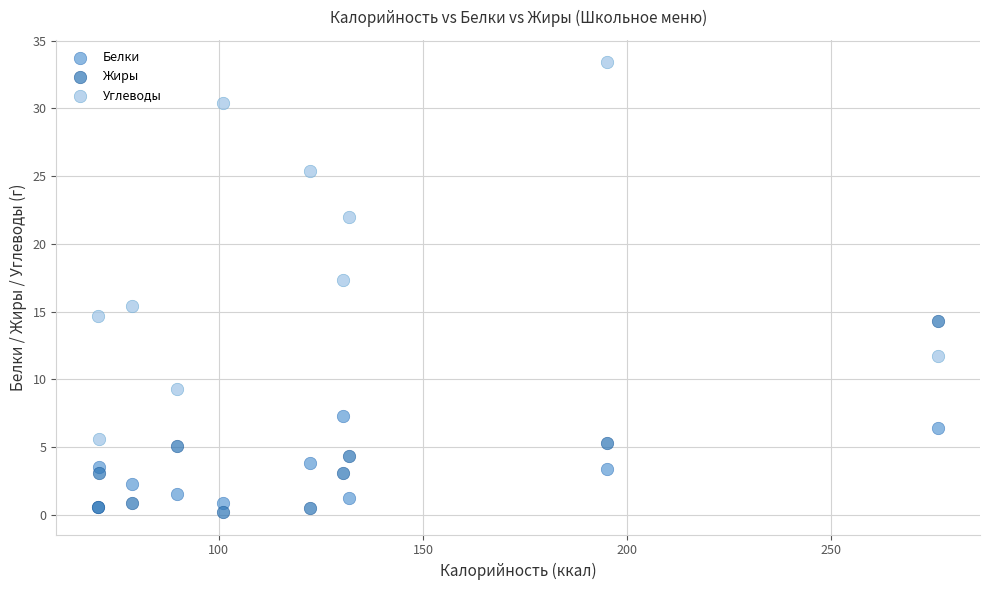

What are all the series names shown in the legend?

Белки, Жиры, Углеводы